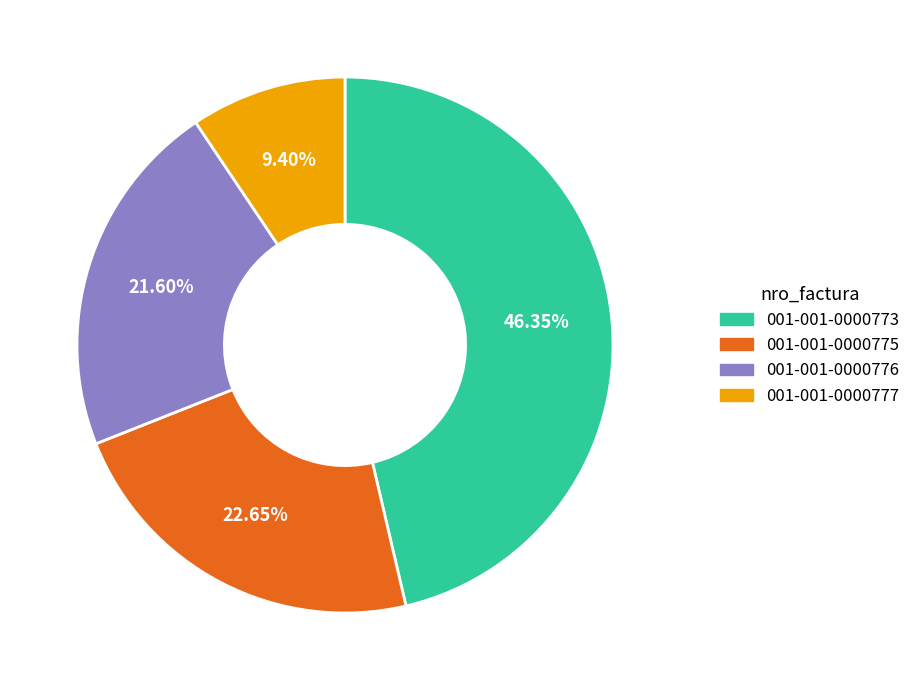

True or false: 001-001-0000776 accounts for 27% of the total.

False